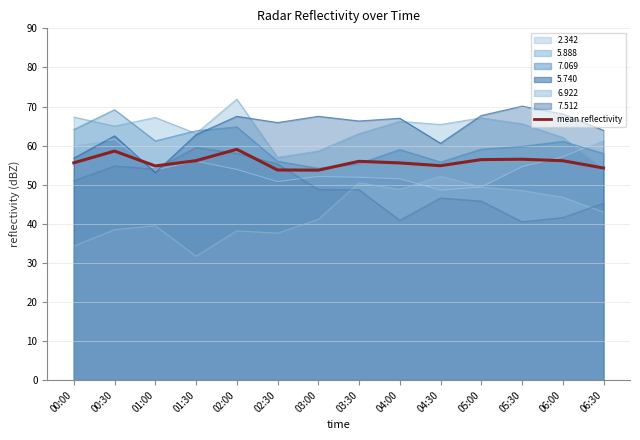

What is the difference between the values at 01:00 and 04:30?

0.1